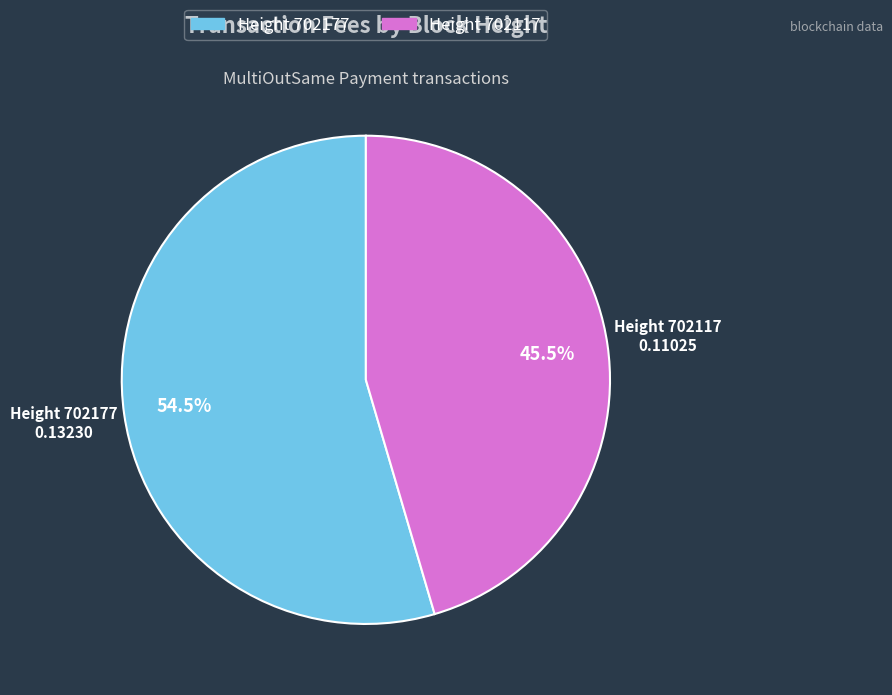

Is there any slice that represents more than half of the pie?

Yes